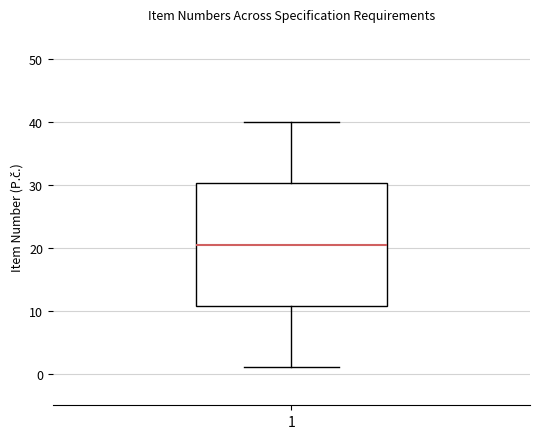

Where is the upper edge of the box at x = 1 on the y-axis? The values are not printed on the chart, so give them approximately, as read against the axis.

30